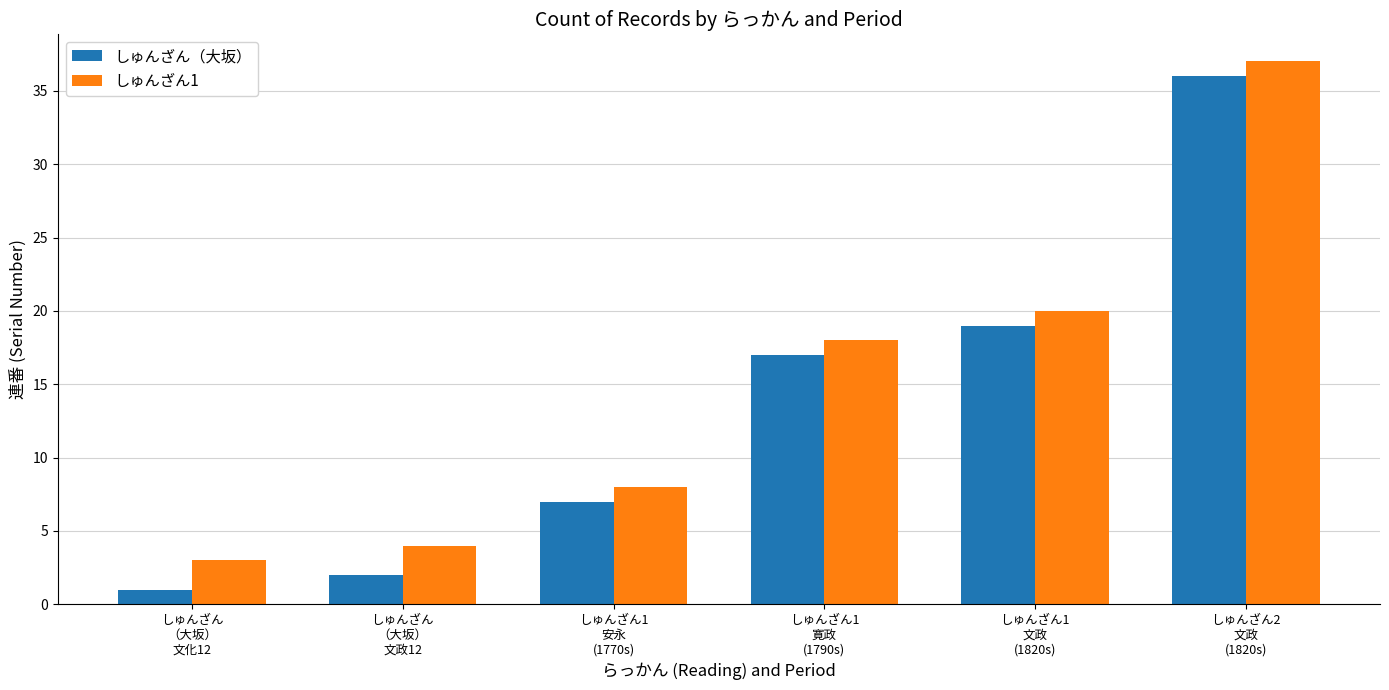

How many bars are there in total?

12